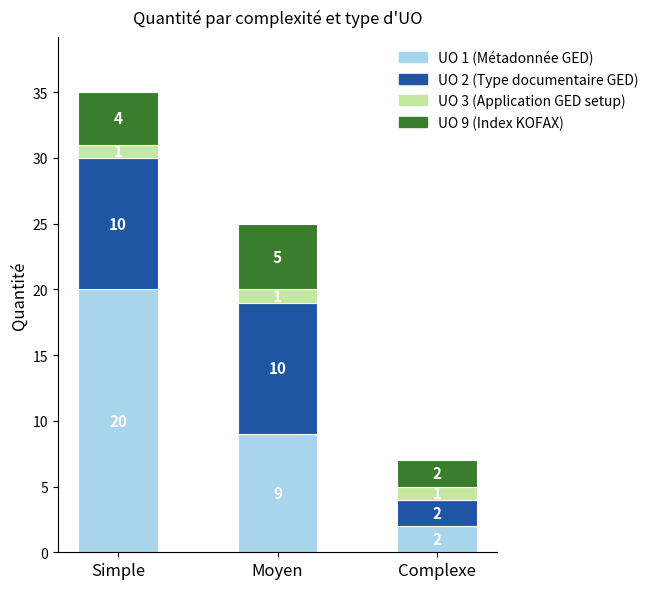

At which category is the sum across all series the highest?

Simple